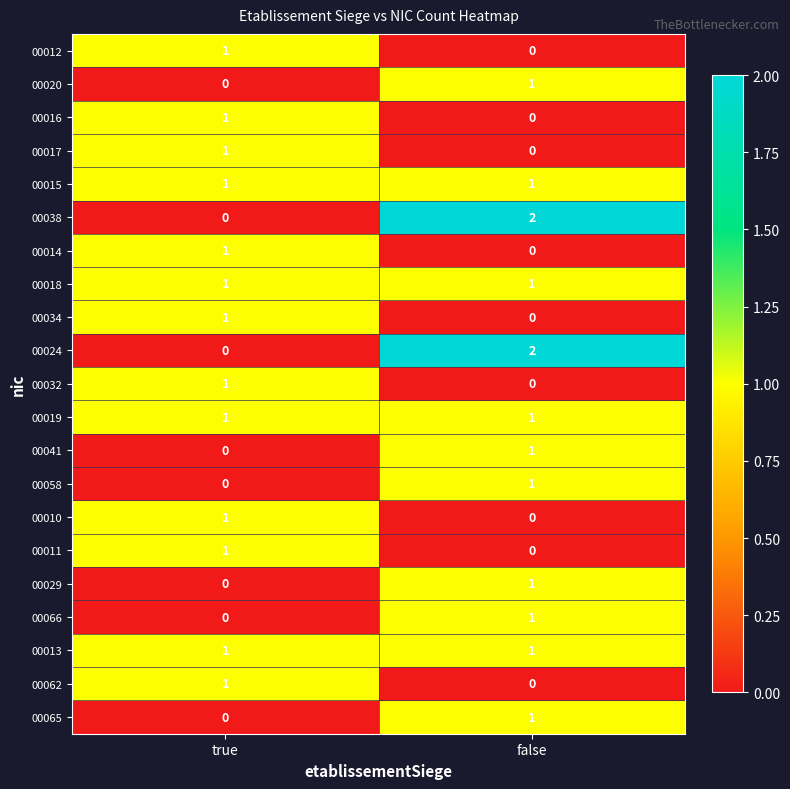

Which category has the highest value across all series?

false